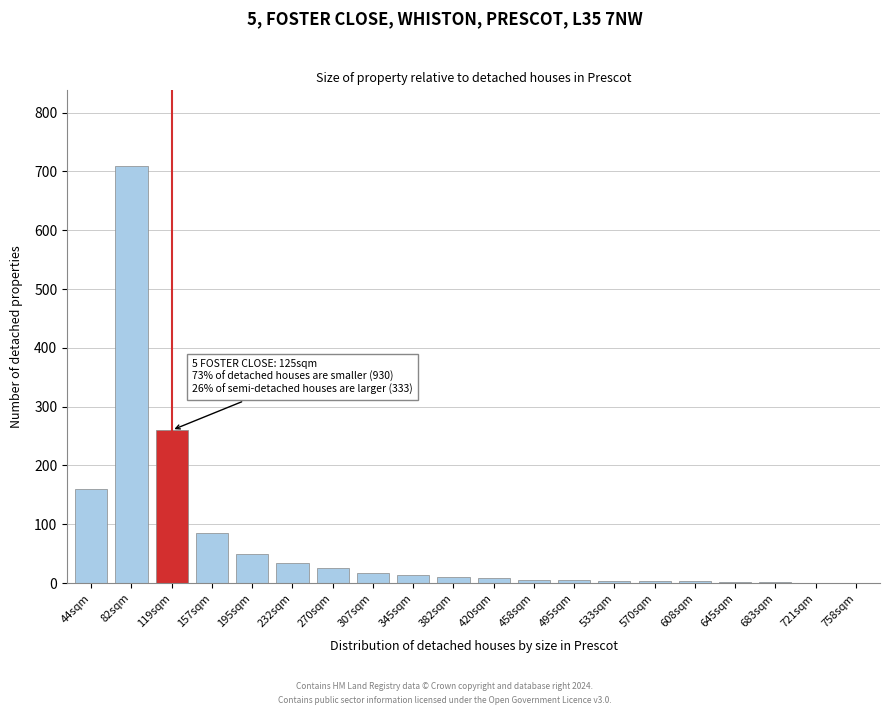

What is the sum of all values?

1402